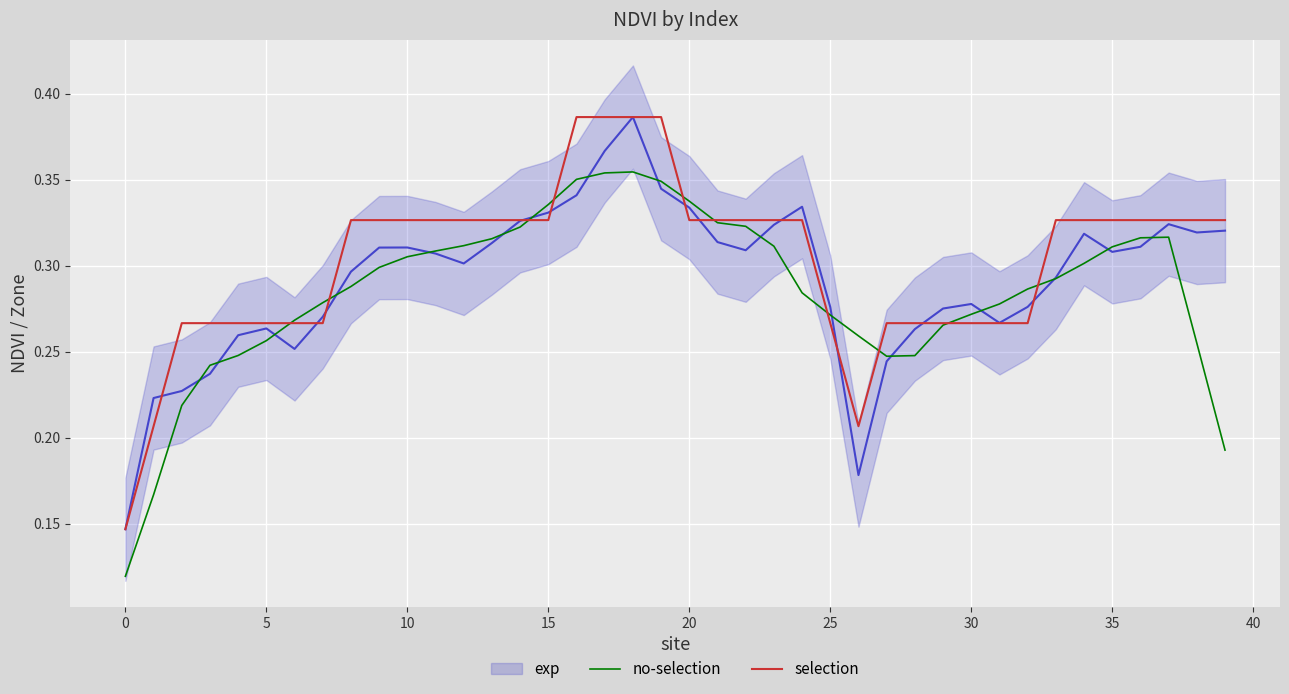

Which series has the largest range (max minus min)?

selection